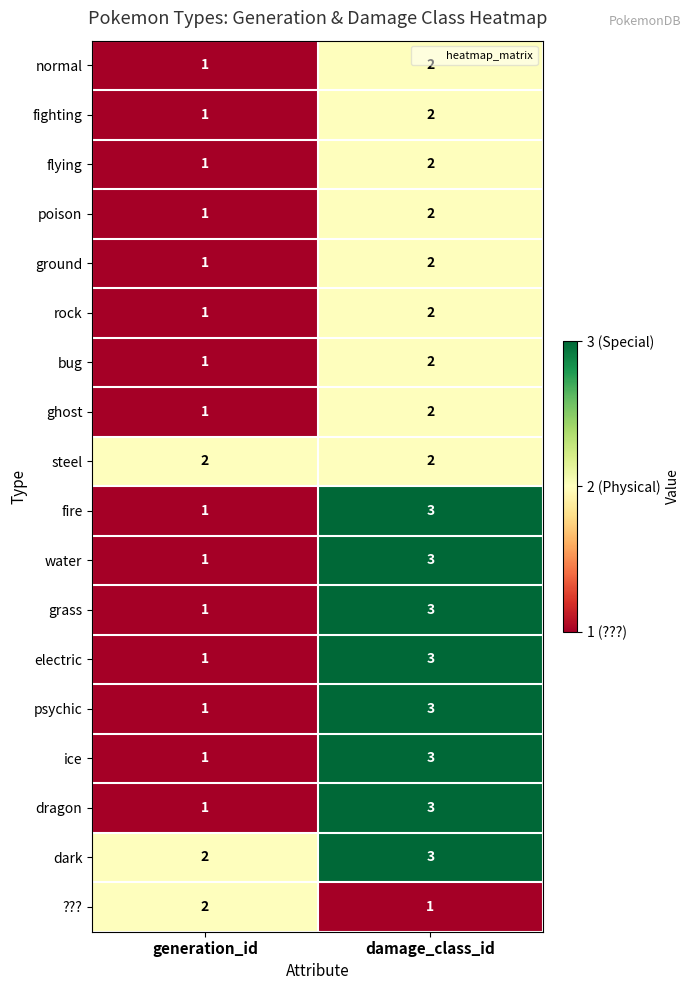

What is the sum of all dragon values?

4